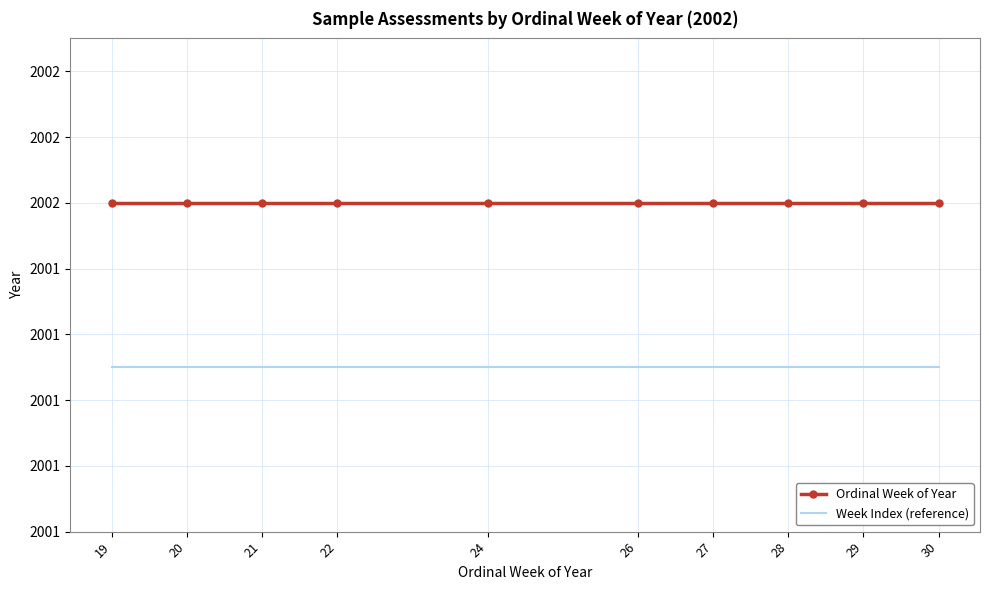

What is the average value of the Ordinal Week of Year series?

2002.0